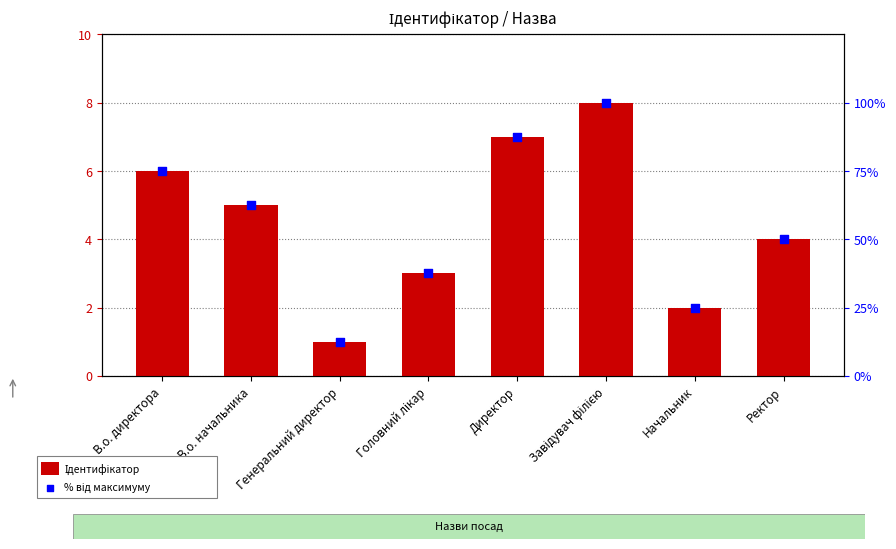

What are all the series names shown in the legend?

Ідентифікатор, відсоток від максимуму